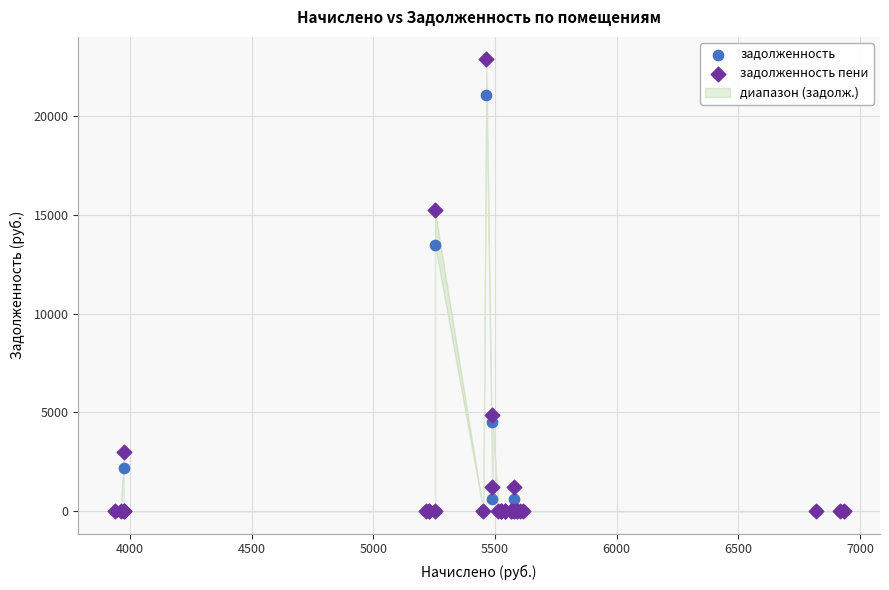

In the задолженность series, what Y value is closest to 10520?

13477.6